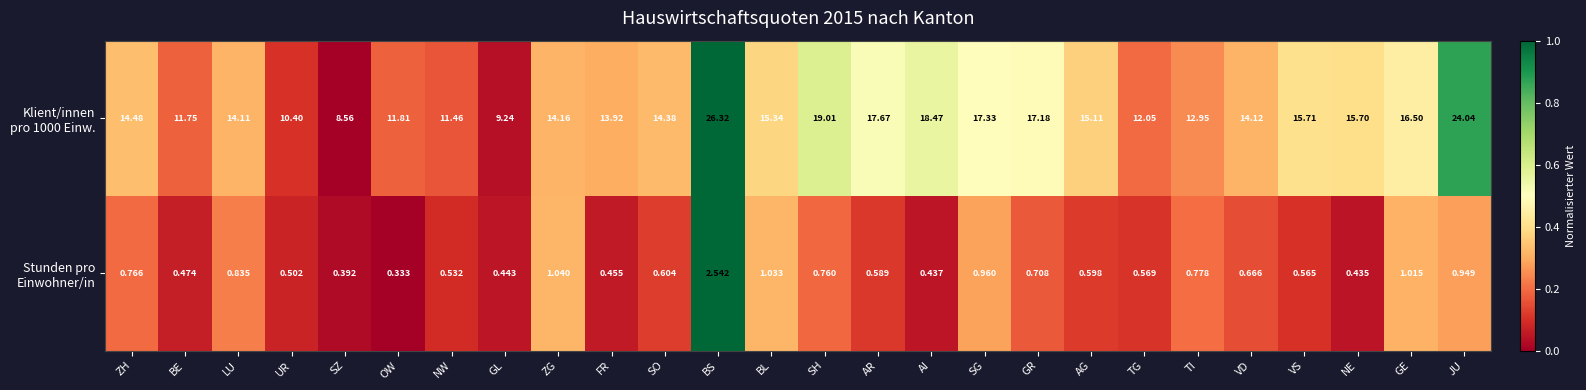

Which category has the highest value across all series?

BS